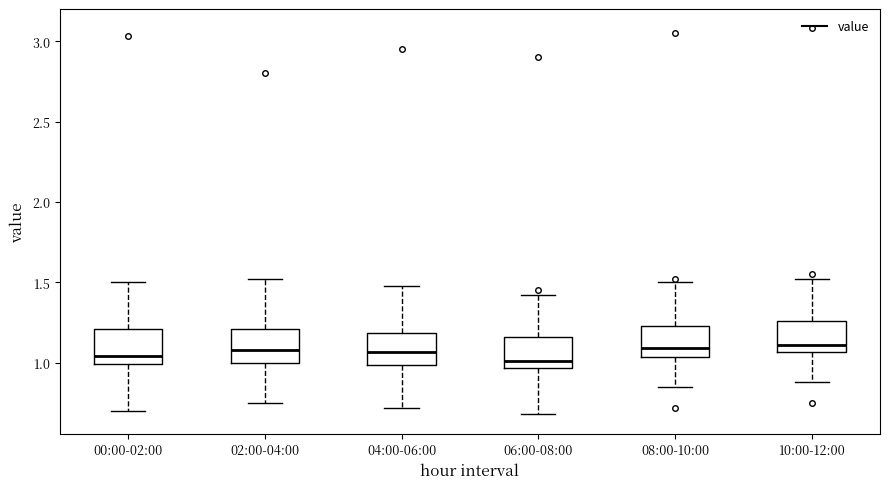

Reading left to right, read every box against the y-axis: the position of its median line, the range the box covers, and the ends of its whiskers. The values are not printed on the chart, so give them approximately, as read against the axis.

00:00-02:00: median 1.05, box 1.00 to 1.20, whiskers 0.70 to 1.50
02:00-04:00: median 1.10, box 1.00 to 1.20, whiskers 0.75 to 1.50
04:00-06:00: median 1.05, box 1.00 to 1.20, whiskers 0.70 to 1.50
06:00-08:00: median 1.00, box 0.95 to 1.15, whiskers 0.70 to 1.40
08:00-10:00: median 1.10, box 1.05 to 1.25, whiskers 0.85 to 1.50
10:00-12:00: median 1.10, box 1.05 to 1.25, whiskers 0.90 to 1.50